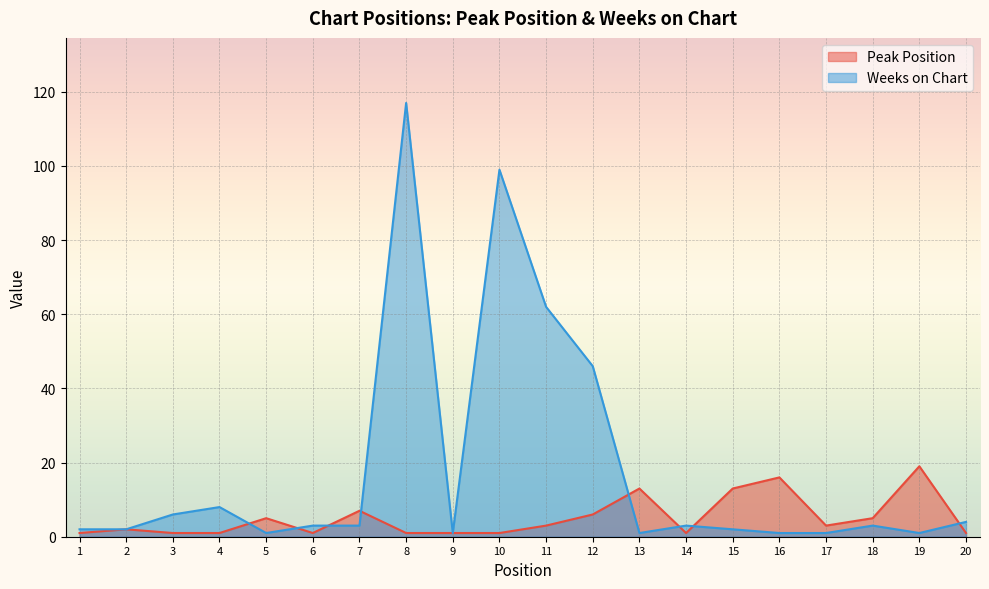

Rank the categories by Weeks on Chart value from lowest to highest.

5, 9, 13, 16, 17, 19, 1, 2, 15, 6, 7, 14, 18, 20, 3, 4, 12, 11, 10, 8